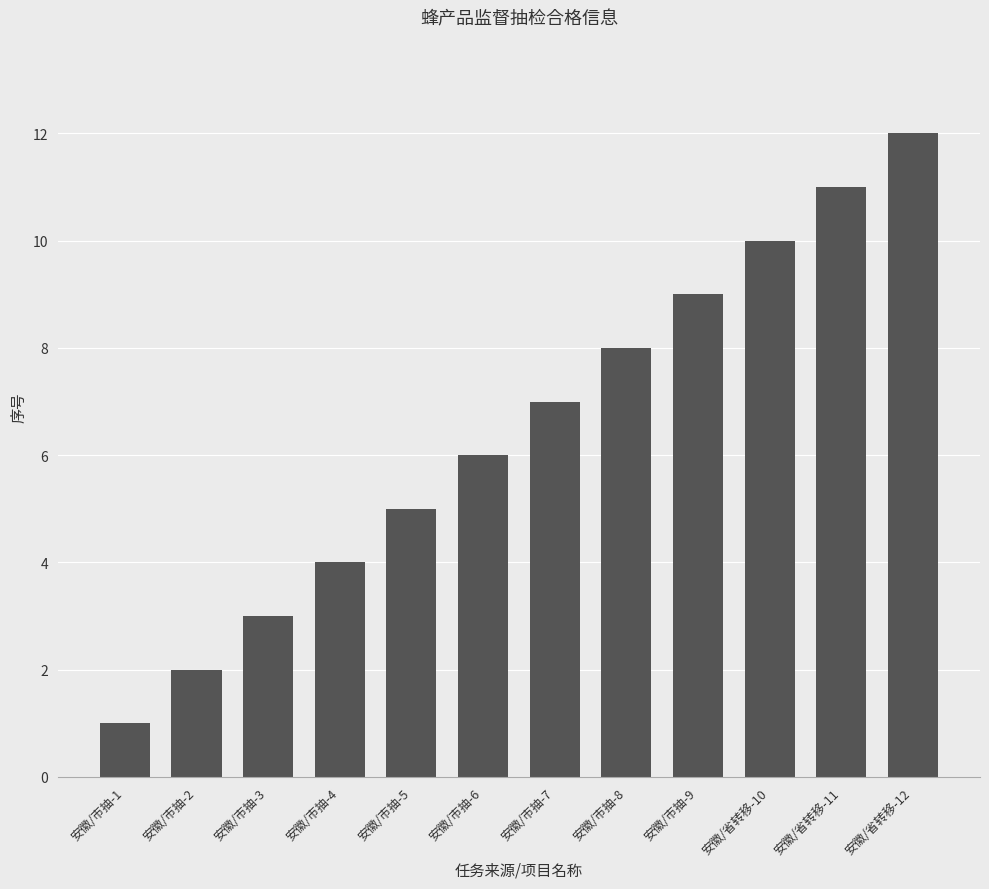

What is the minimum value shown in the chart?

1